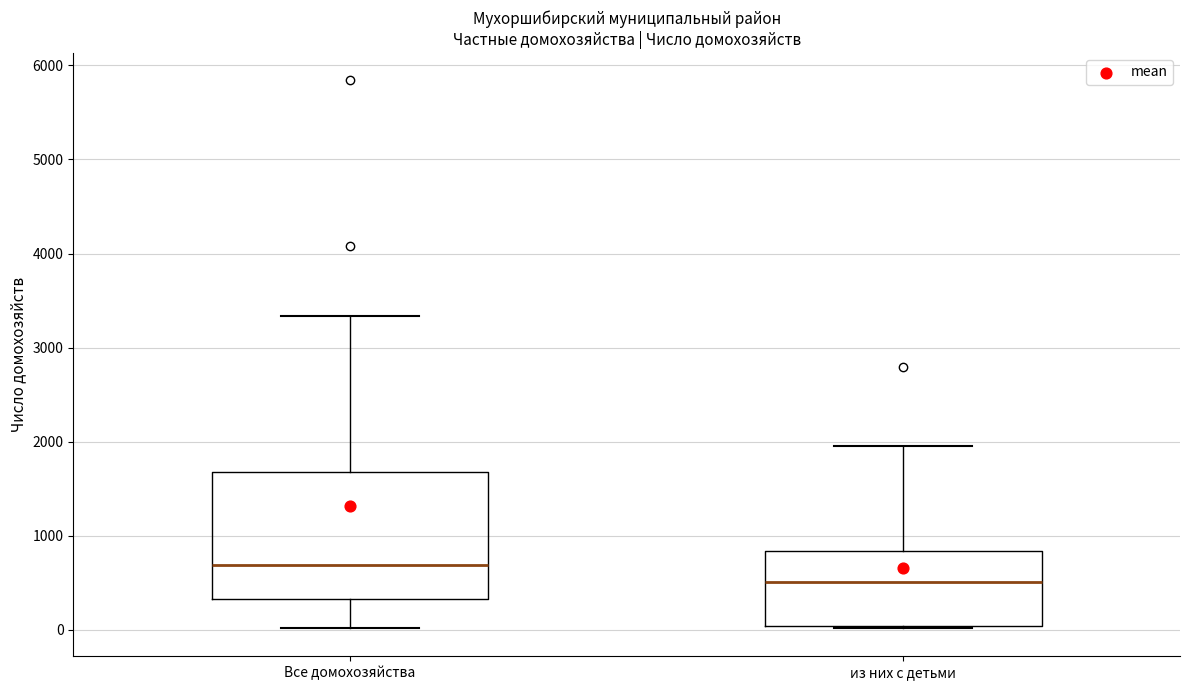

Which box's median line is the highest?

Все домохозяйства